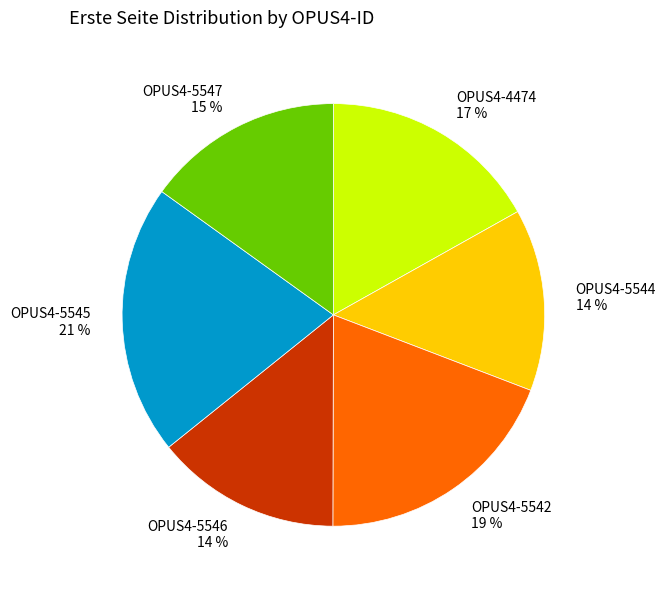

What is the largest slice in the pie chart?

OPUS4-5545